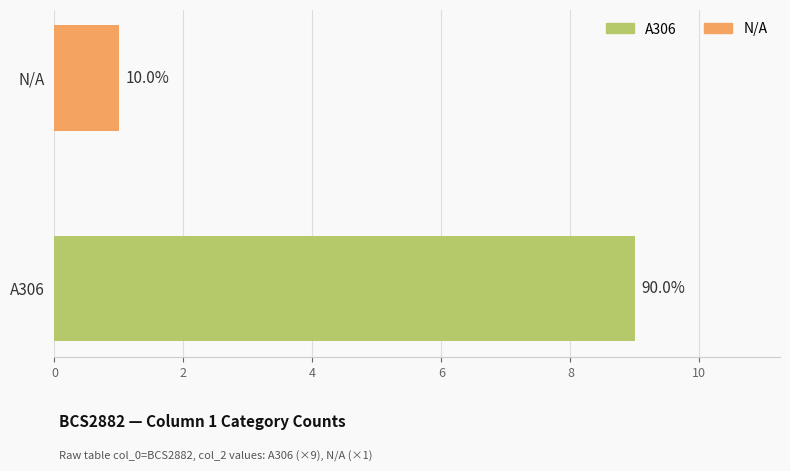

Are the bars horizontal?

Yes